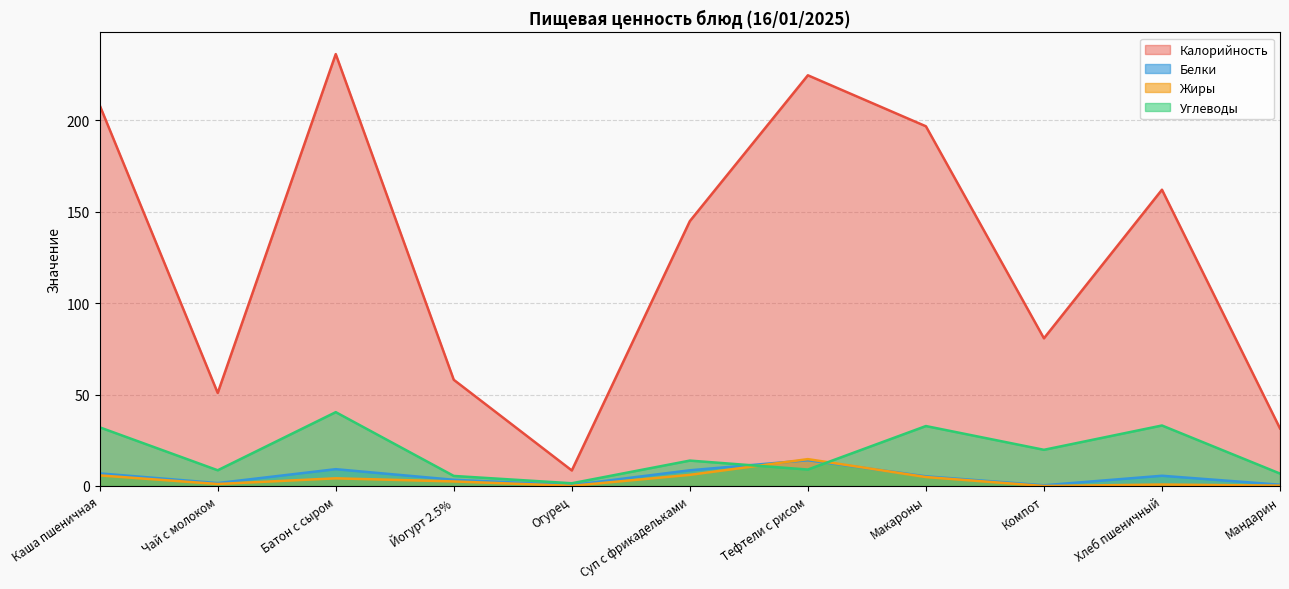

Which series has the largest total across all categories?

Калорийность